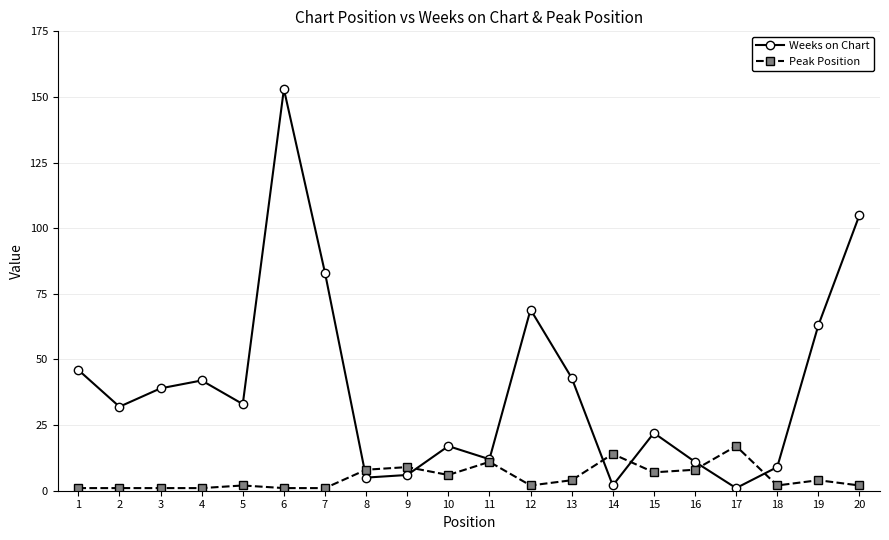

How many lines are shown in the chart?

2